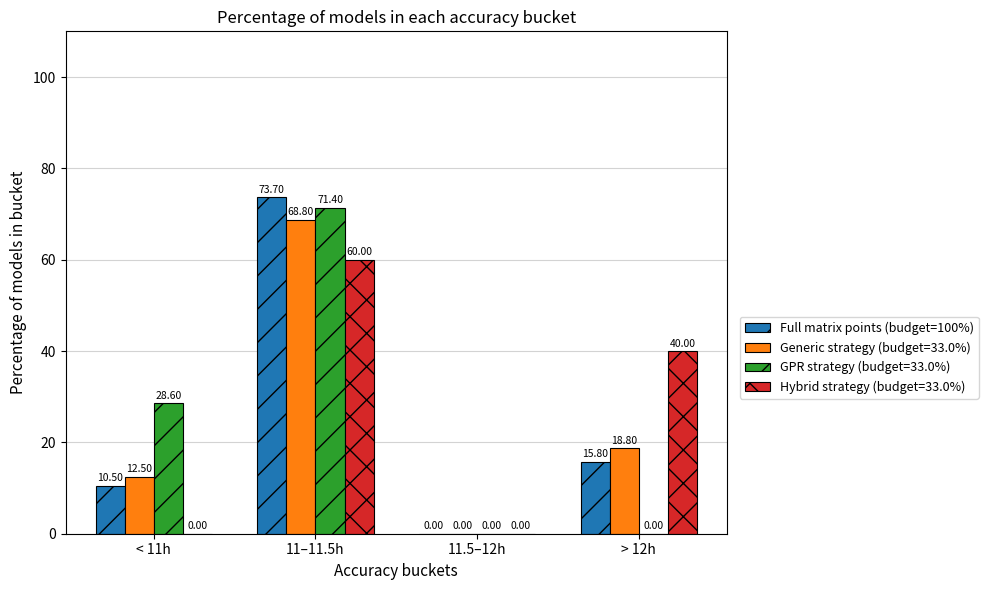

What is the sum of all Hybrid strategy (budget=33.0%) values?

100.0